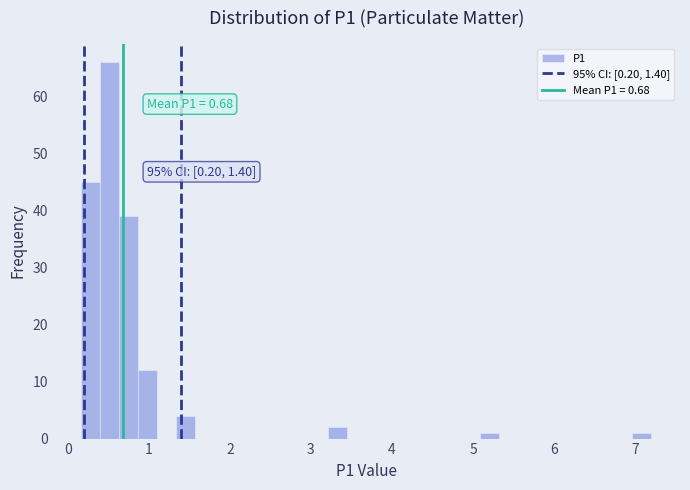

Around what value on the x-axis is the tallest bar? Give the approximate position of its centre, as read against the axis.

0.5